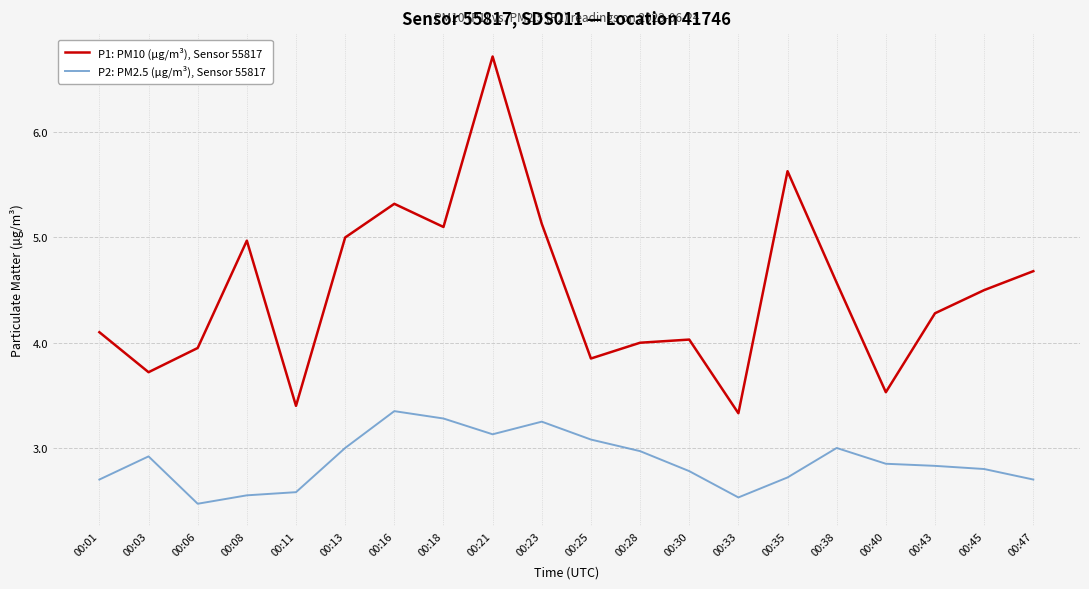

At which category does the chart reach its peak across all series?

00:21